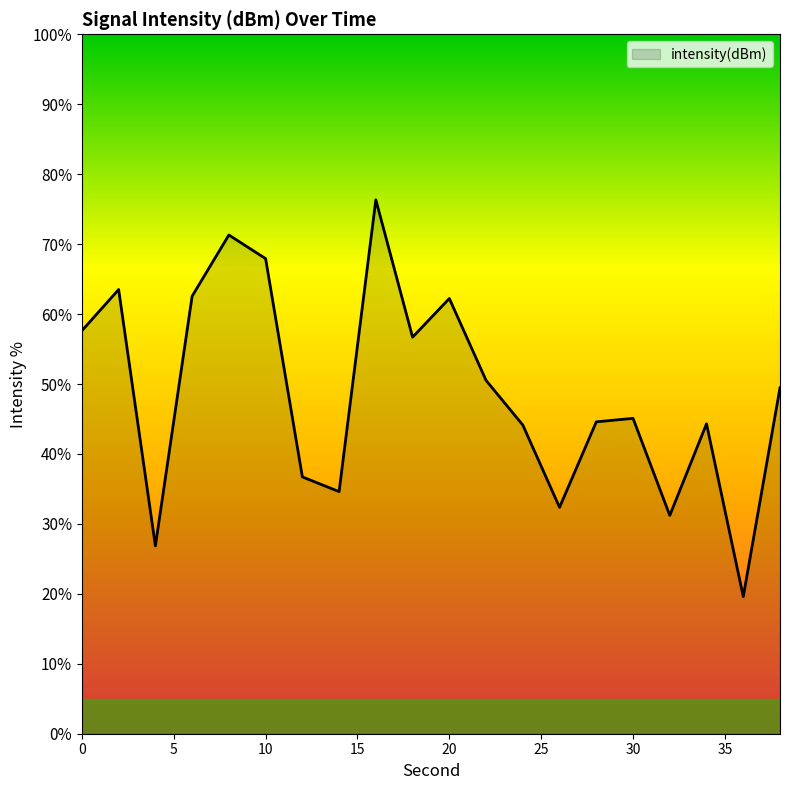

What is the minimum value shown in the chart?

19.6